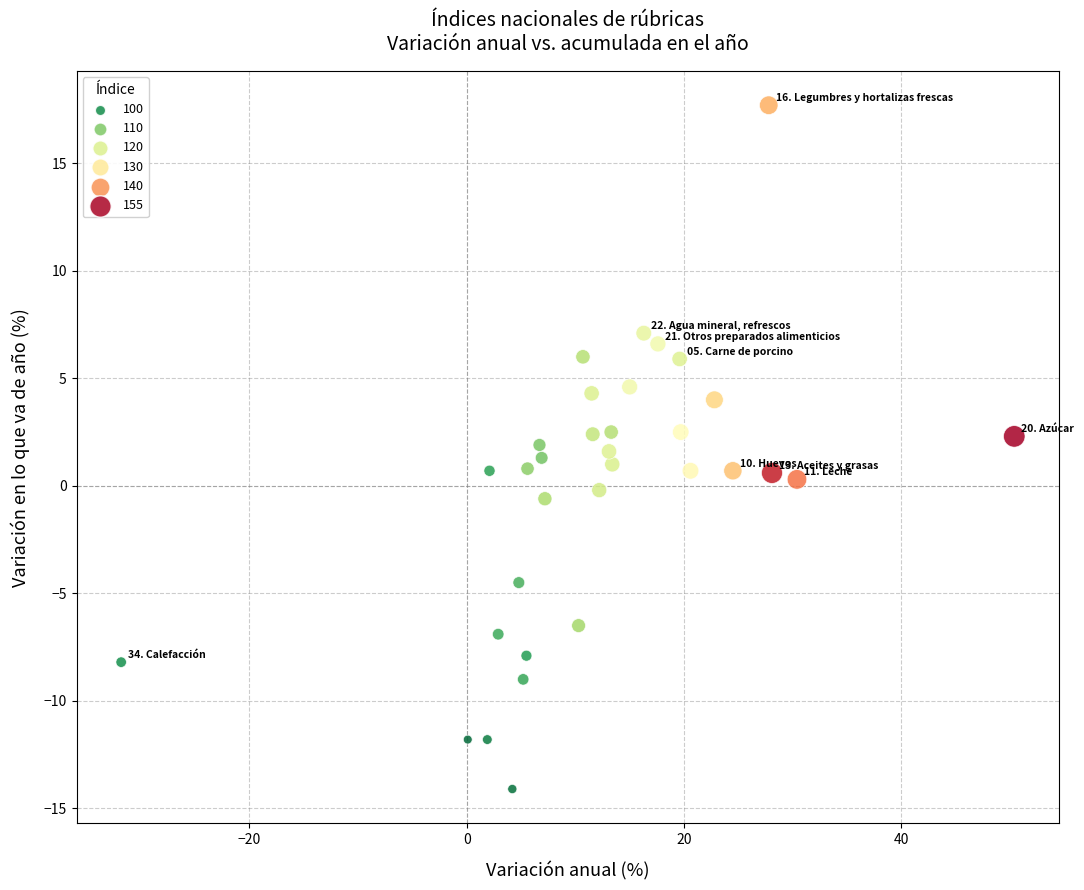

What is the range of X values (max minus min)?

82.2